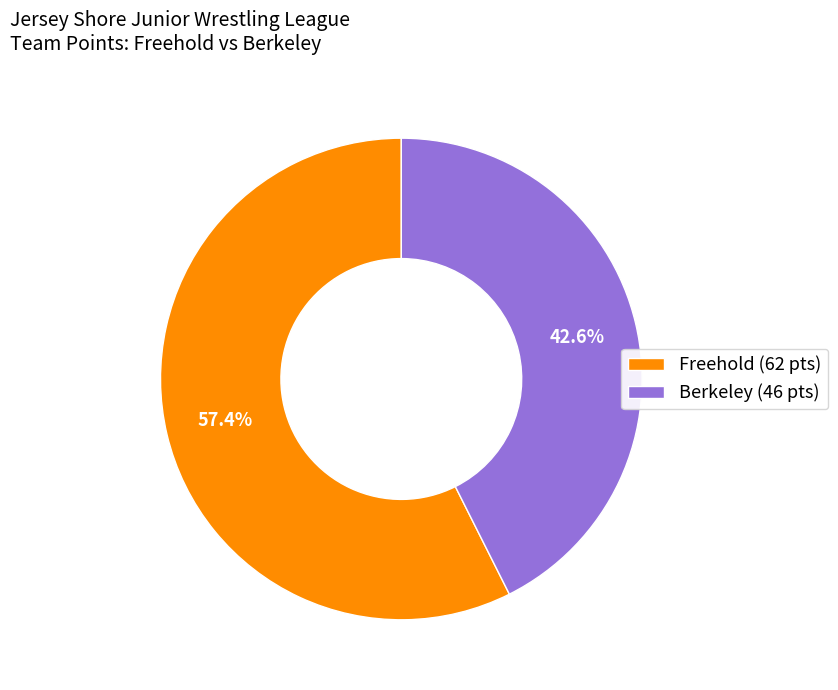

Which category has the smallest portion of the pie?

Berkeley